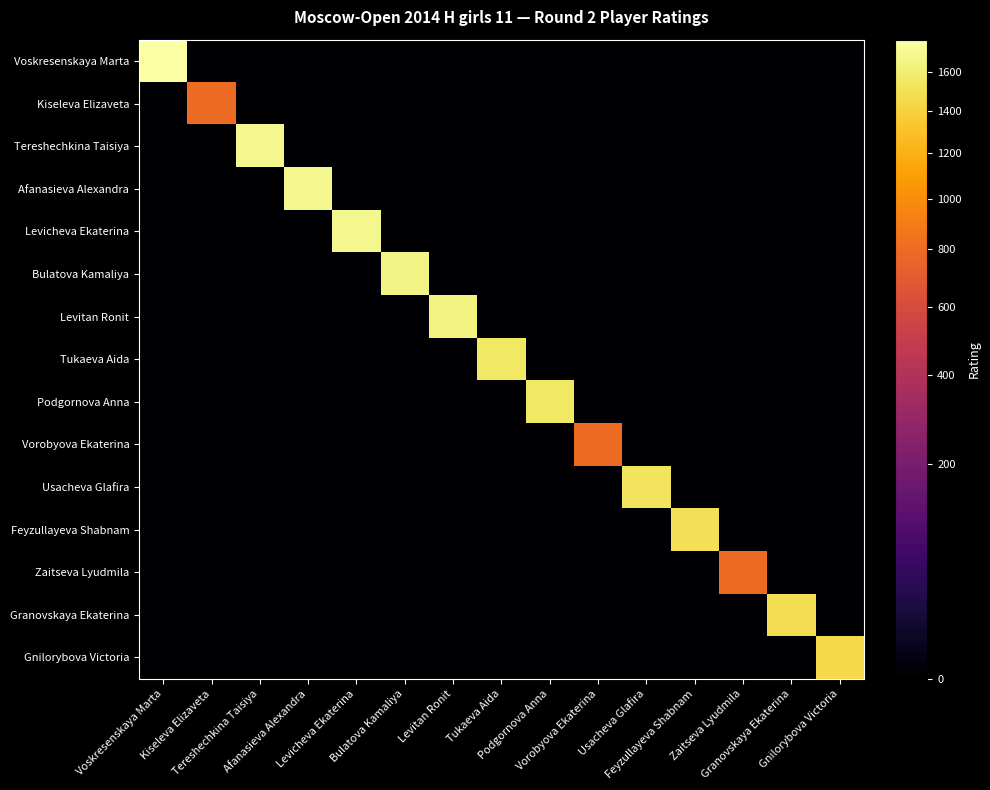

Reading left to right, what are all the values shown in this chart?

Voskresenskaya Marta: Voskresenskaya Marta=1773	Kiseleva Elizaveta=0	Tereshechkina Taisiya=0	Afanasieva Alexandra=0	Levicheva Ekaterina=0	Bulatova Kamaliya=0	Levitan Ronit=0	Tukaeva Aida=0	Podgornova Anna=0	Vorobyova Ekaterina=0	Usacheva Glafira=0	Feyzullayeva Shabnam=0	Zaitseva Lyudmila=0	Granovskaya Ekaterina=0	Gnilorybova Victoria=0
Kiseleva Elizaveta: Voskresenskaya Marta=0	Kiseleva Elizaveta=800	Tereshechkina Taisiya=0	Afanasieva Alexandra=0	Levicheva Ekaterina=0	Bulatova Kamaliya=0	Levitan Ronit=0	Tukaeva Aida=0	Podgornova Anna=0	Vorobyova Ekaterina=0	Usacheva Glafira=0	Feyzullayeva Shabnam=0	Zaitseva Lyudmila=0	Granovskaya Ekaterina=0	Gnilorybova Victoria=0
Tereshechkina Taisiya: Voskresenskaya Marta=0	Kiseleva Elizaveta=0	Tereshechkina Taisiya=1687	Afanasieva Alexandra=0	Levicheva Ekaterina=0	Bulatova Kamaliya=0	Levitan Ronit=0	Tukaeva Aida=0	Podgornova Anna=0	Vorobyova Ekaterina=0	Usacheva Glafira=0	Feyzullayeva Shabnam=0	Zaitseva Lyudmila=0	Granovskaya Ekaterina=0	Gnilorybova Victoria=0
Afanasieva Alexandra: Voskresenskaya Marta=0	Kiseleva Elizaveta=0	Tereshechkina Taisiya=0	Afanasieva Alexandra=1684	Levicheva Ekaterina=0	Bulatova Kamaliya=0	Levitan Ronit=0	Tukaeva Aida=0	Podgornova Anna=0	Vorobyova Ekaterina=0	Usacheva Glafira=0	Feyzullayeva Shabnam=0	Zaitseva Lyudmila=0	Granovskaya Ekaterina=0	Gnilorybova Victoria=0
Levicheva Ekaterina: Voskresenskaya Marta=0	Kiseleva Elizaveta=0	Tereshechkina Taisiya=0	Afanasieva Alexandra=0	Levicheva Ekaterina=1681	Bulatova Kamaliya=0	Levitan Ronit=0	Tukaeva Aida=0	Podgornova Anna=0	Vorobyova Ekaterina=0	Usacheva Glafira=0	Feyzullayeva Shabnam=0	Zaitseva Lyudmila=0	Granovskaya Ekaterina=0	Gnilorybova Victoria=0
Bulatova Kamaliya: Voskresenskaya Marta=0	Kiseleva Elizaveta=0	Tereshechkina Taisiya=0	Afanasieva Alexandra=0	Levicheva Ekaterina=0	Bulatova Kamaliya=1656	Levitan Ronit=0	Tukaeva Aida=0	Podgornova Anna=0	Vorobyova Ekaterina=0	Usacheva Glafira=0	Feyzullayeva Shabnam=0	Zaitseva Lyudmila=0	Granovskaya Ekaterina=0	Gnilorybova Victoria=0
Levitan Ronit: Voskresenskaya Marta=0	Kiseleva Elizaveta=0	Tereshechkina Taisiya=0	Afanasieva Alexandra=0	Levicheva Ekaterina=0	Bulatova Kamaliya=0	Levitan Ronit=1645	Tukaeva Aida=0	Podgornova Anna=0	Vorobyova Ekaterina=0	Usacheva Glafira=0	Feyzullayeva Shabnam=0	Zaitseva Lyudmila=0	Granovskaya Ekaterina=0	Gnilorybova Victoria=0
Tukaeva Aida: Voskresenskaya Marta=0	Kiseleva Elizaveta=0	Tereshechkina Taisiya=0	Afanasieva Alexandra=0	Levicheva Ekaterina=0	Bulatova Kamaliya=0	Levitan Ronit=0	Tukaeva Aida=1554	Podgornova Anna=0	Vorobyova Ekaterina=0	Usacheva Glafira=0	Feyzullayeva Shabnam=0	Zaitseva Lyudmila=0	Granovskaya Ekaterina=0	Gnilorybova Victoria=0
Podgornova Anna: Voskresenskaya Marta=0	Kiseleva Elizaveta=0	Tereshechkina Taisiya=0	Afanasieva Alexandra=0	Levicheva Ekaterina=0	Bulatova Kamaliya=0	Levitan Ronit=0	Tukaeva Aida=0	Podgornova Anna=1549	Vorobyova Ekaterina=0	Usacheva Glafira=0	Feyzullayeva Shabnam=0	Zaitseva Lyudmila=0	Granovskaya Ekaterina=0	Gnilorybova Victoria=0
Vorobyova Ekaterina: Voskresenskaya Marta=0	Kiseleva Elizaveta=0	Tereshechkina Taisiya=0	Afanasieva Alexandra=0	Levicheva Ekaterina=0	Bulatova Kamaliya=0	Levitan Ronit=0	Tukaeva Aida=0	Podgornova Anna=0	Vorobyova Ekaterina=800	Usacheva Glafira=0	Feyzullayeva Shabnam=0	Zaitseva Lyudmila=0	Granovskaya Ekaterina=0	Gnilorybova Victoria=0
Usacheva Glafira: Voskresenskaya Marta=0	Kiseleva Elizaveta=0	Tereshechkina Taisiya=0	Afanasieva Alexandra=0	Levicheva Ekaterina=0	Bulatova Kamaliya=0	Levitan Ronit=0	Tukaeva Aida=0	Podgornova Anna=0	Vorobyova Ekaterina=0	Usacheva Glafira=1525	Feyzullayeva Shabnam=0	Zaitseva Lyudmila=0	Granovskaya Ekaterina=0	Gnilorybova Victoria=0
Feyzullayeva Shabnam: Voskresenskaya Marta=0	Kiseleva Elizaveta=0	Tereshechkina Taisiya=0	Afanasieva Alexandra=0	Levicheva Ekaterina=0	Bulatova Kamaliya=0	Levitan Ronit=0	Tukaeva Aida=0	Podgornova Anna=0	Vorobyova Ekaterina=0	Usacheva Glafira=0	Feyzullayeva Shabnam=1499	Zaitseva Lyudmila=0	Granovskaya Ekaterina=0	Gnilorybova Victoria=0
Zaitseva Lyudmila: Voskresenskaya Marta=0	Kiseleva Elizaveta=0	Tereshechkina Taisiya=0	Afanasieva Alexandra=0	Levicheva Ekaterina=0	Bulatova Kamaliya=0	Levitan Ronit=0	Tukaeva Aida=0	Podgornova Anna=0	Vorobyova Ekaterina=0	Usacheva Glafira=0	Feyzullayeva Shabnam=0	Zaitseva Lyudmila=800	Granovskaya Ekaterina=0	Gnilorybova Victoria=0
Granovskaya Ekaterina: Voskresenskaya Marta=0	Kiseleva Elizaveta=0	Tereshechkina Taisiya=0	Afanasieva Alexandra=0	Levicheva Ekaterina=0	Bulatova Kamaliya=0	Levitan Ronit=0	Tukaeva Aida=0	Podgornova Anna=0	Vorobyova Ekaterina=0	Usacheva Glafira=0	Feyzullayeva Shabnam=0	Zaitseva Lyudmila=0	Granovskaya Ekaterina=1487	Gnilorybova Victoria=0
Gnilorybova Victoria: Voskresenskaya Marta=0	Kiseleva Elizaveta=0	Tereshechkina Taisiya=0	Afanasieva Alexandra=0	Levicheva Ekaterina=0	Bulatova Kamaliya=0	Levitan Ronit=0	Tukaeva Aida=0	Podgornova Anna=0	Vorobyova Ekaterina=0	Usacheva Glafira=0	Feyzullayeva Shabnam=0	Zaitseva Lyudmila=0	Granovskaya Ekaterina=0	Gnilorybova Victoria=1446